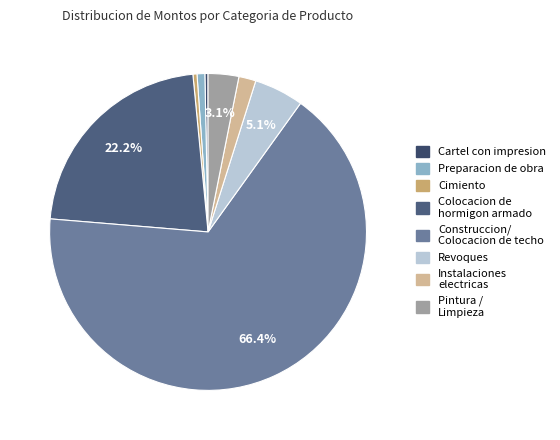

Which slice is the smallest?

Cartel con impresion